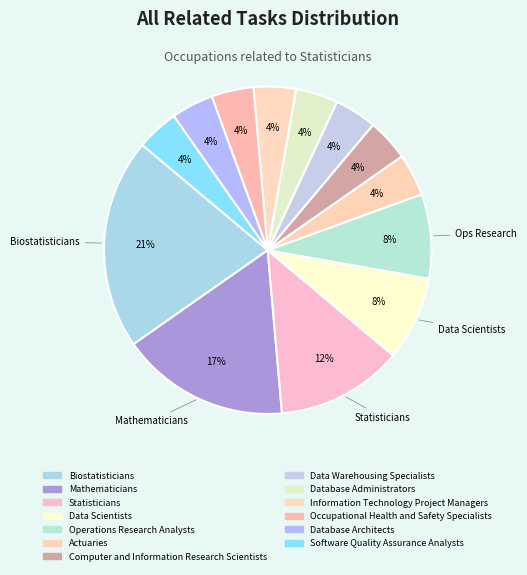

How many segments does this pie chart have?

13